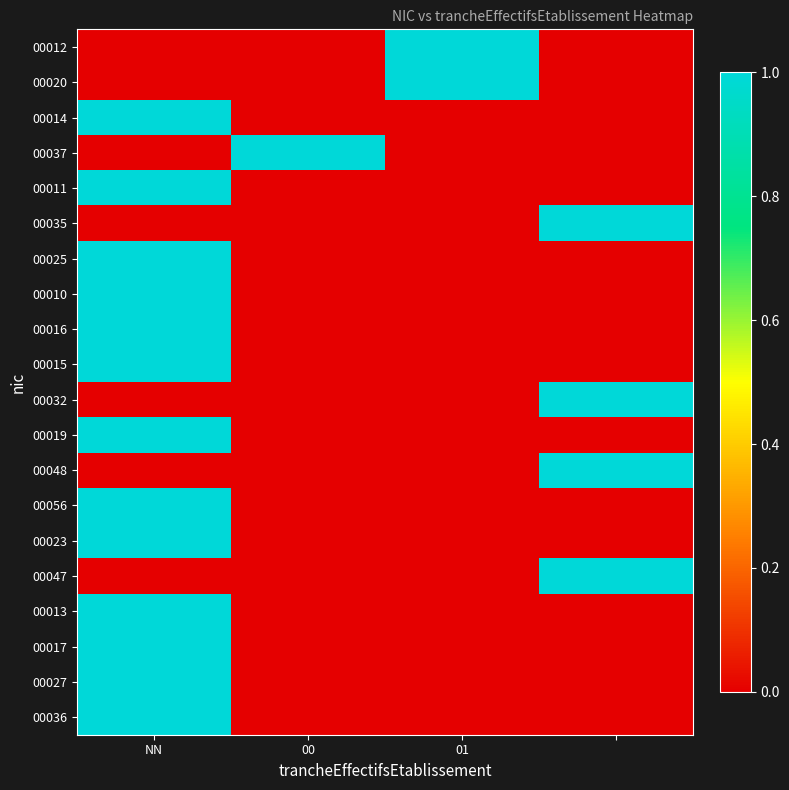

Reading left to right, extract all data points from this chart.

00012: 0	0	1	0
00020: 0	0	1	0
00014: 1	0	0	0
00037: 0	1	0	0
00011: 1	0	0	0
00035: 0	0	0	1
00025: 1	0	0	0
00010: 1	0	0	0
00016: 1	0	0	0
00015: 1	0	0	0
00032: 0	0	0	1
00019: 1	0	0	0
00048: 0	0	0	1
00056: 1	0	0	0
00023: 1	0	0	0
00047: 0	0	0	1
00013: 1	0	0	0
00017: 1	0	0	0
00027: 1	0	0	0
00036: 1	0	0	0